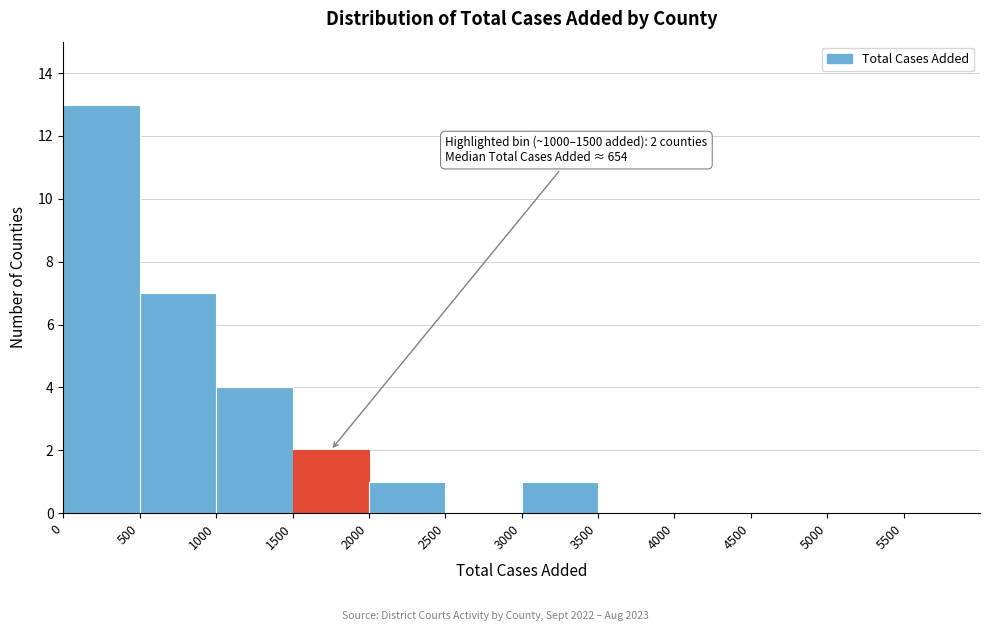

Over which range of the x-axis is the bar tallest?

0 to 500